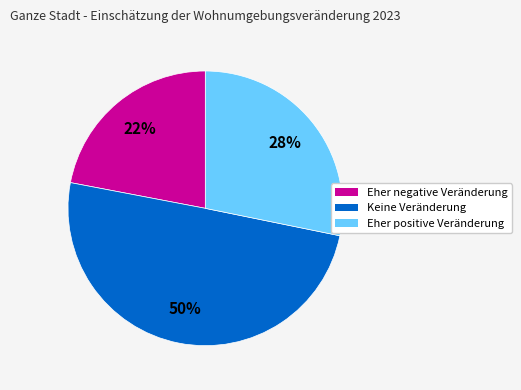

Rank the categories by value from lowest to highest.

Eher negative Veränderung, Eher positive Veränderung, Keine Veränderung